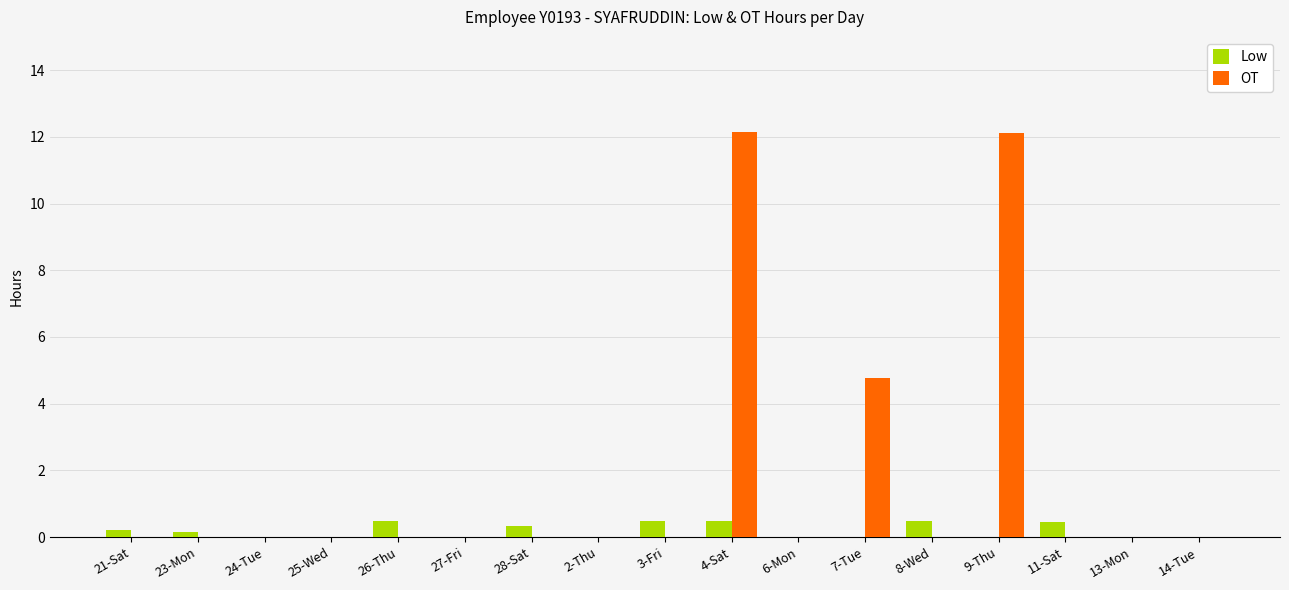

What is the greatest value displayed?

12.2